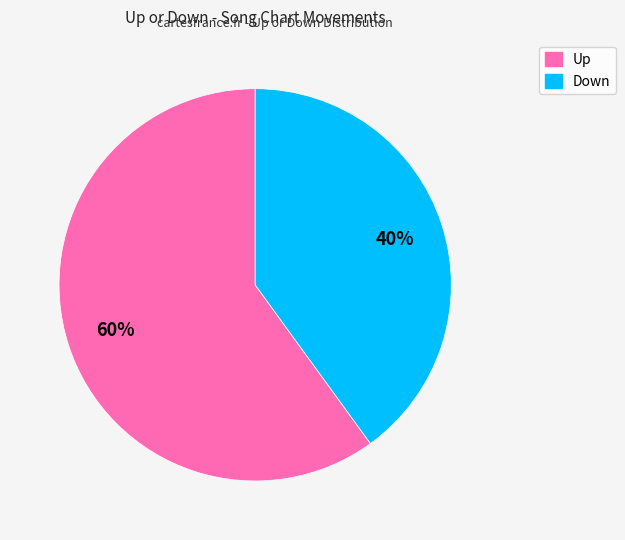

To the nearest percent, what is the average slice percentage?

50%